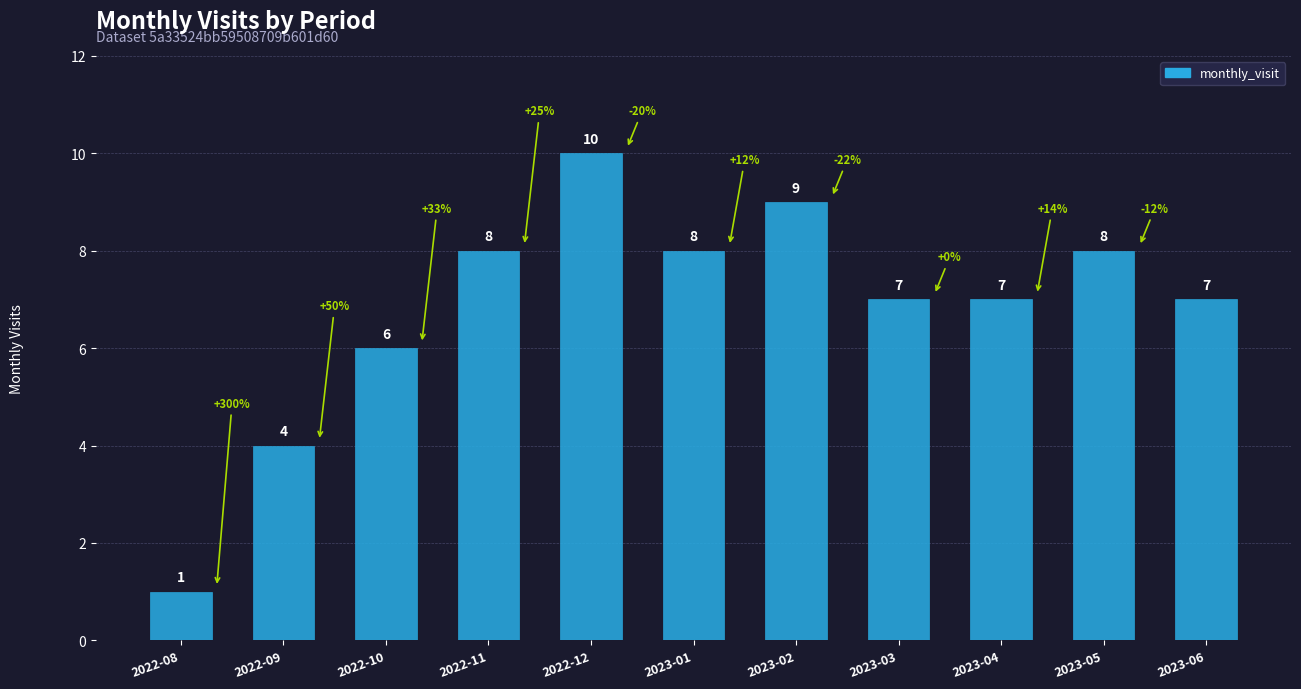

What is the label of the 9th bar from the right?

2022-10